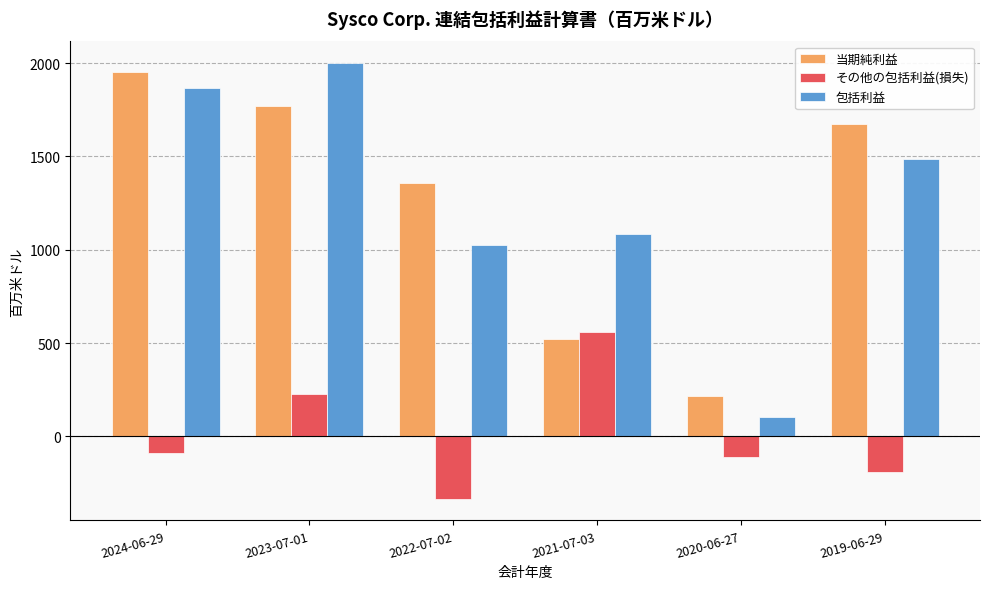

What is the sum of all その他の包括利益(損失) values?

71